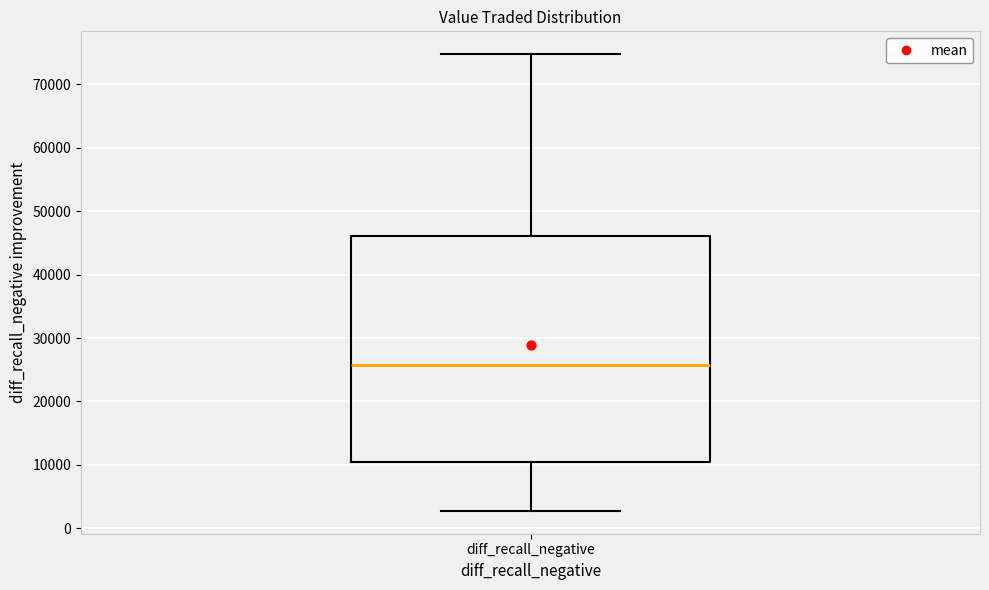

Read this box plot against the y-axis: the position of the median line, the range covered by the box, and the ends of both whiskers. The values are not printed on the chart, so give them approximately, as read against the axis.

median 26000, box 10000 to 46000, whiskers 3000 to 75000